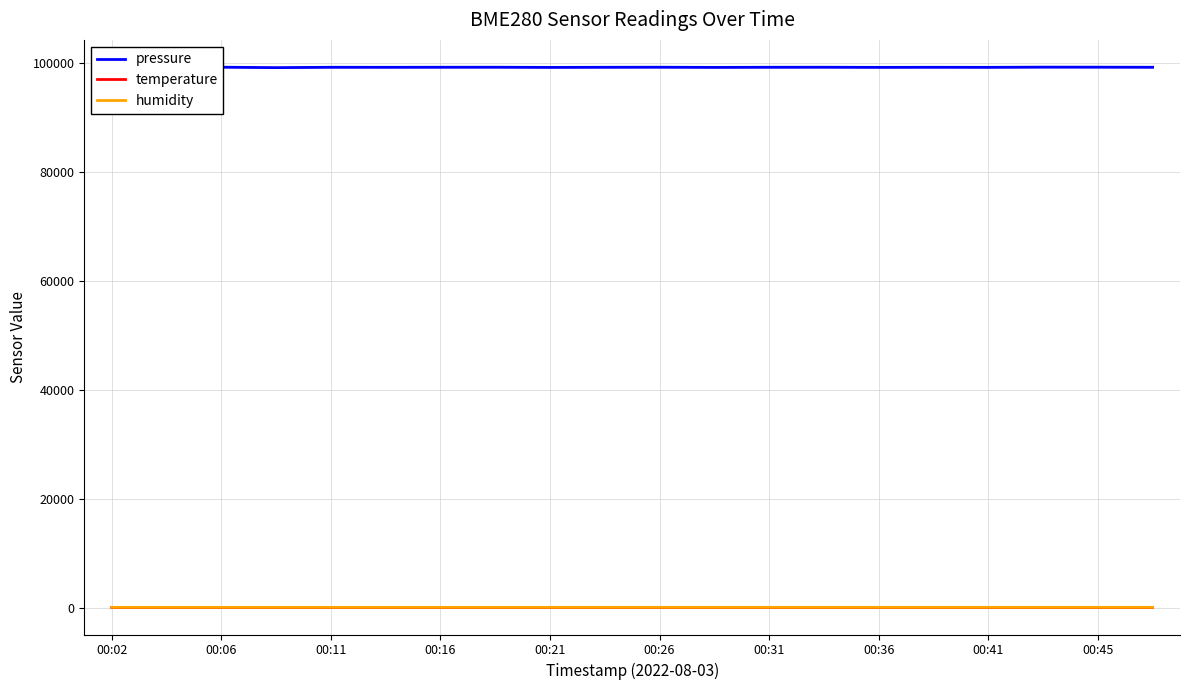

At which category is the sum across all series the highest?

17